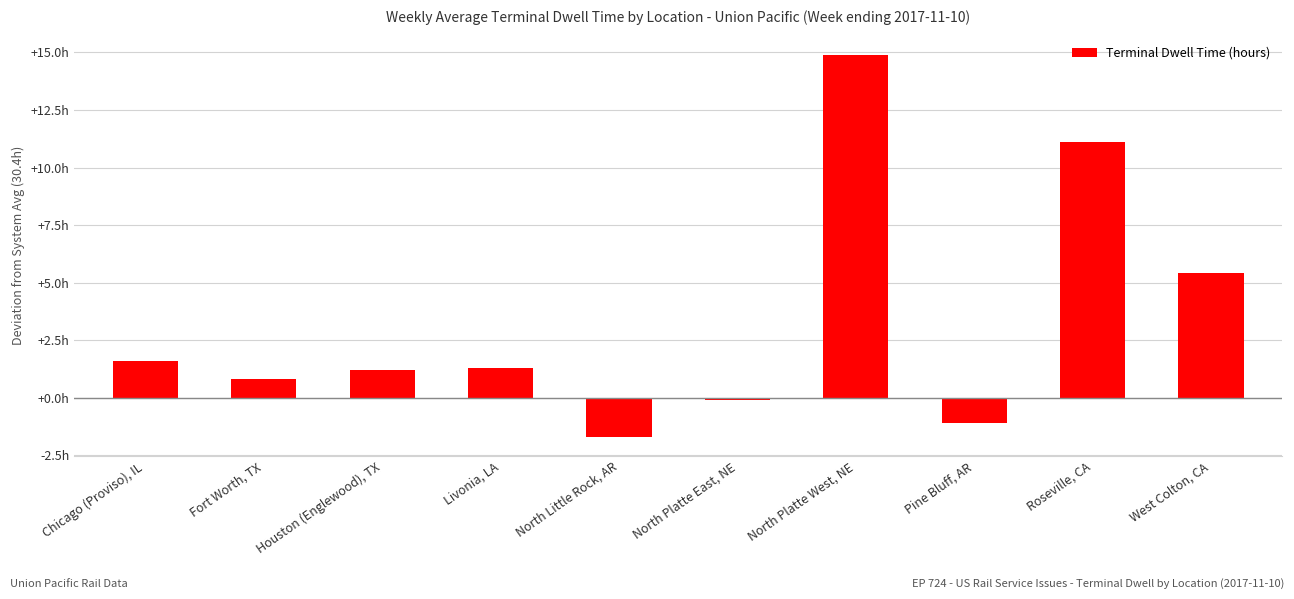

Are the bars horizontal?

No